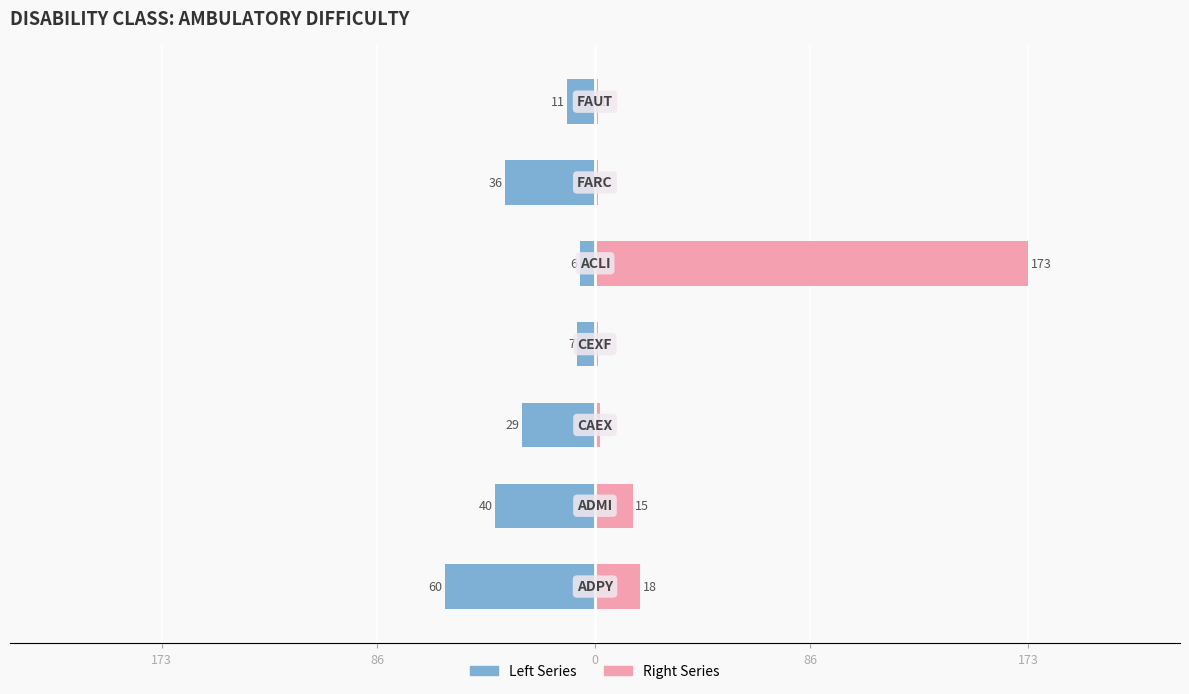

Are the bars horizontal?

Yes